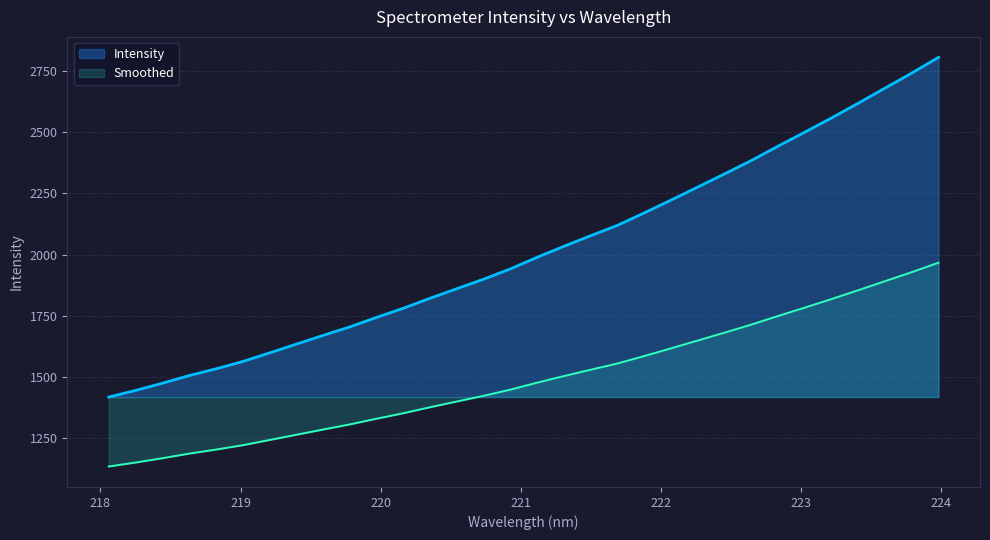

Which has a higher value, 218.6332 or 221.6902?

221.6902